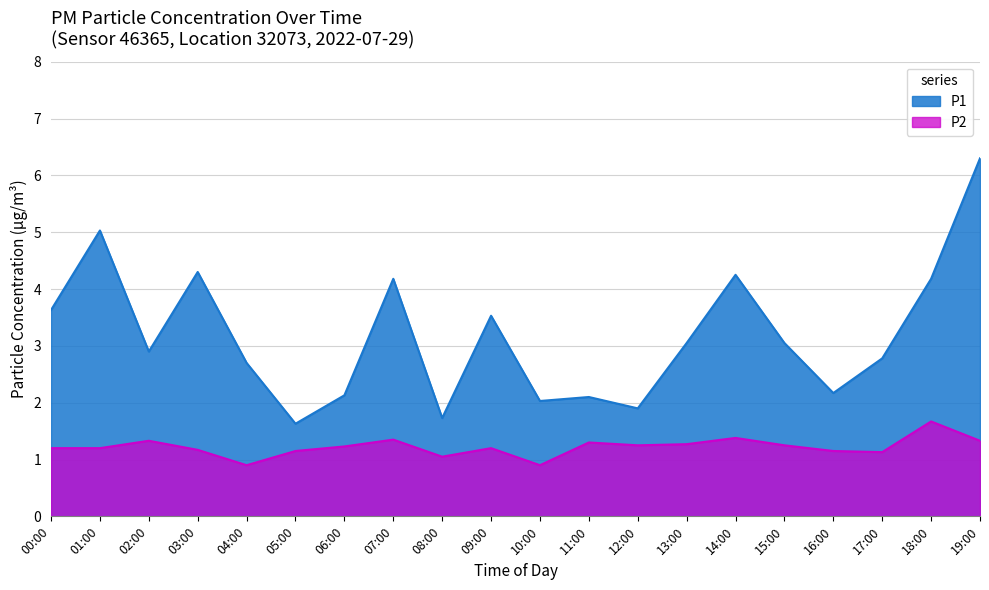

In P1, how many points are lower than both neighbors (excluding endpoints)?

6